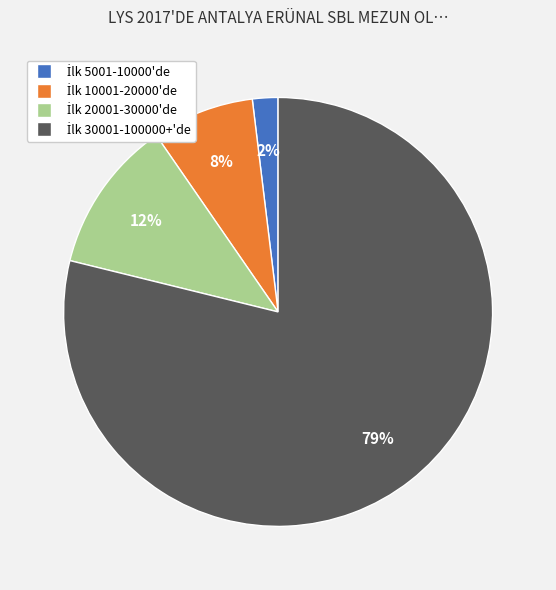

How many slices are in this pie chart?

4